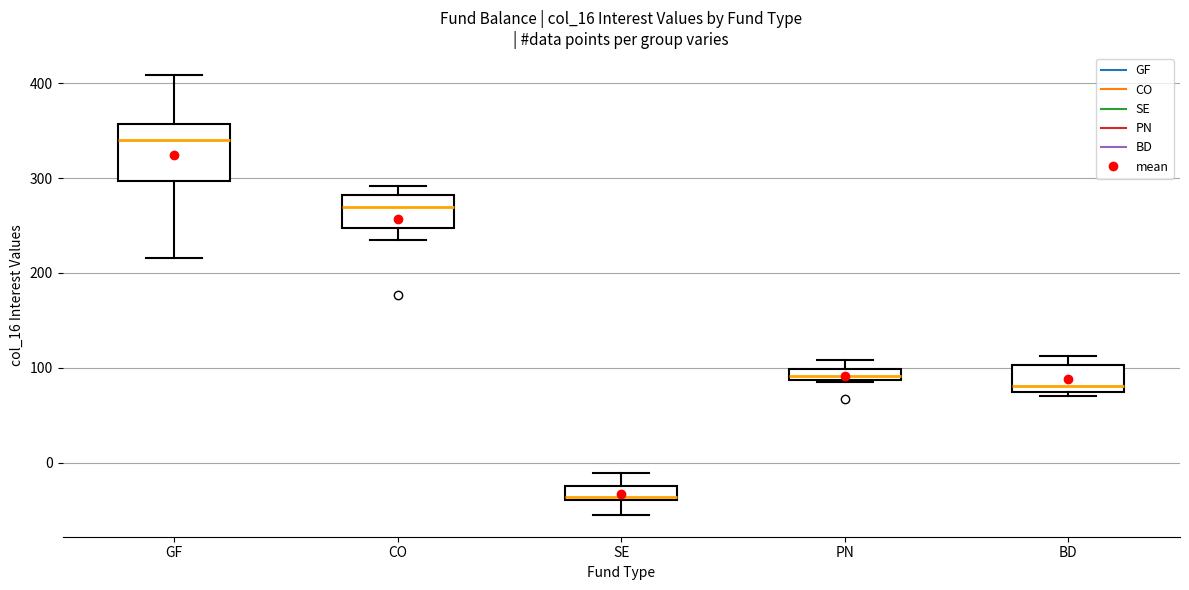

Which box has the lowest median line?

SE